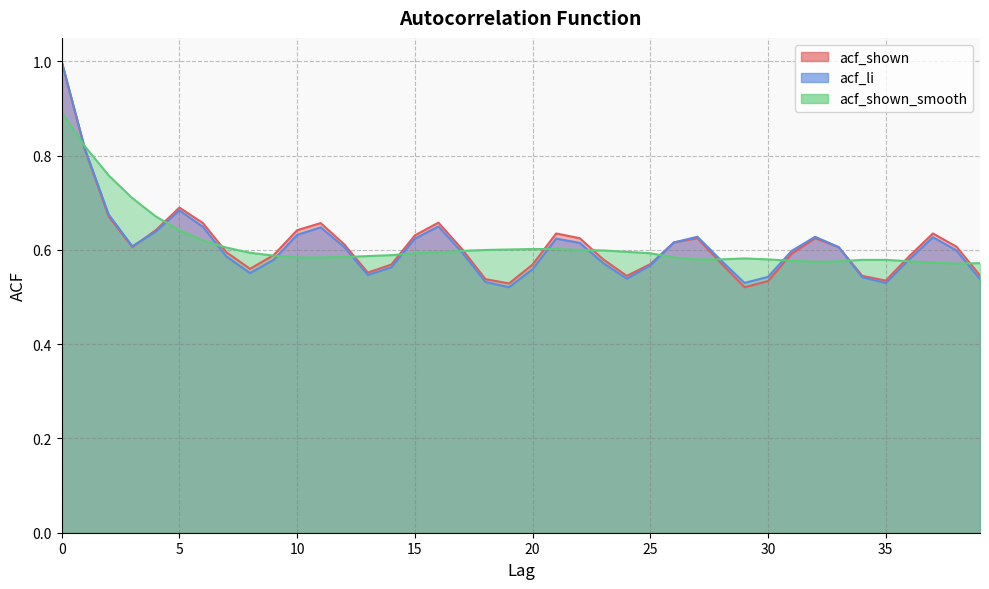

What is the maximum value shown in the chart?

1.0